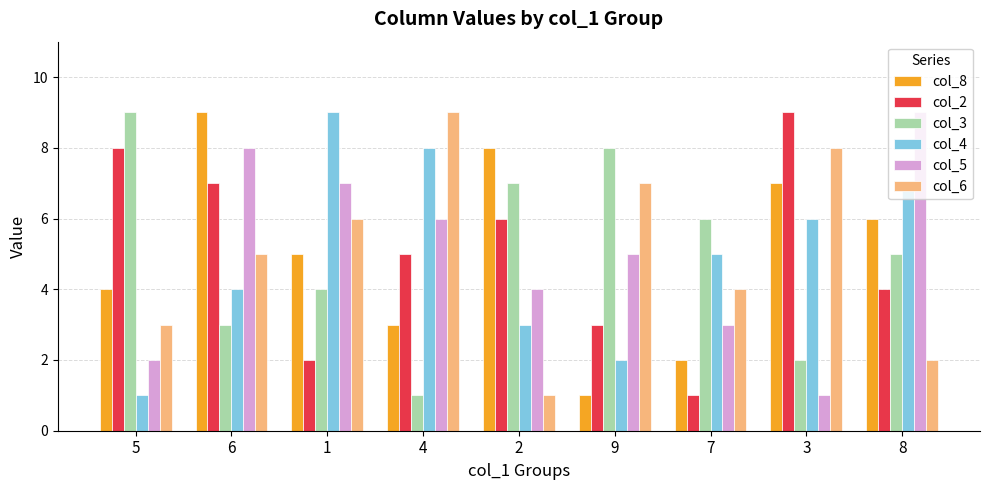

What is the label of the 8th bar from the left?

3